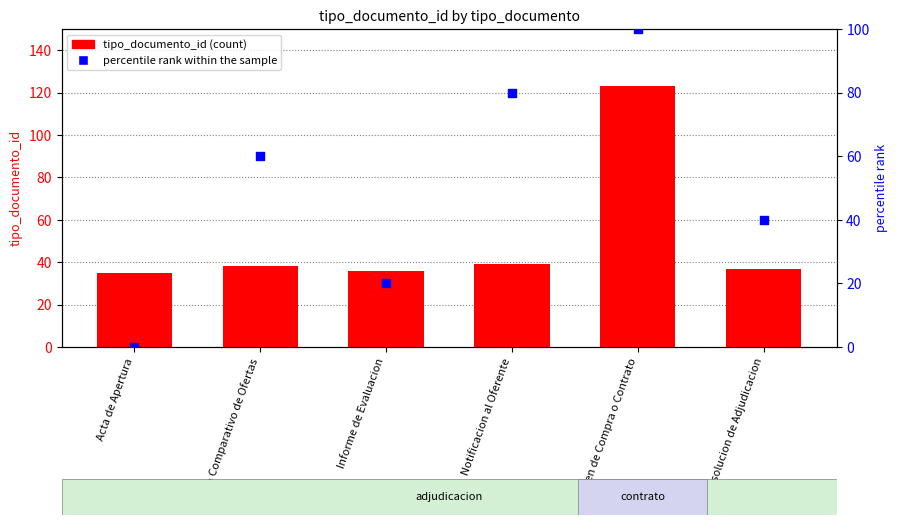

Which series contains the lowest Y value?

percentile rank within the sample